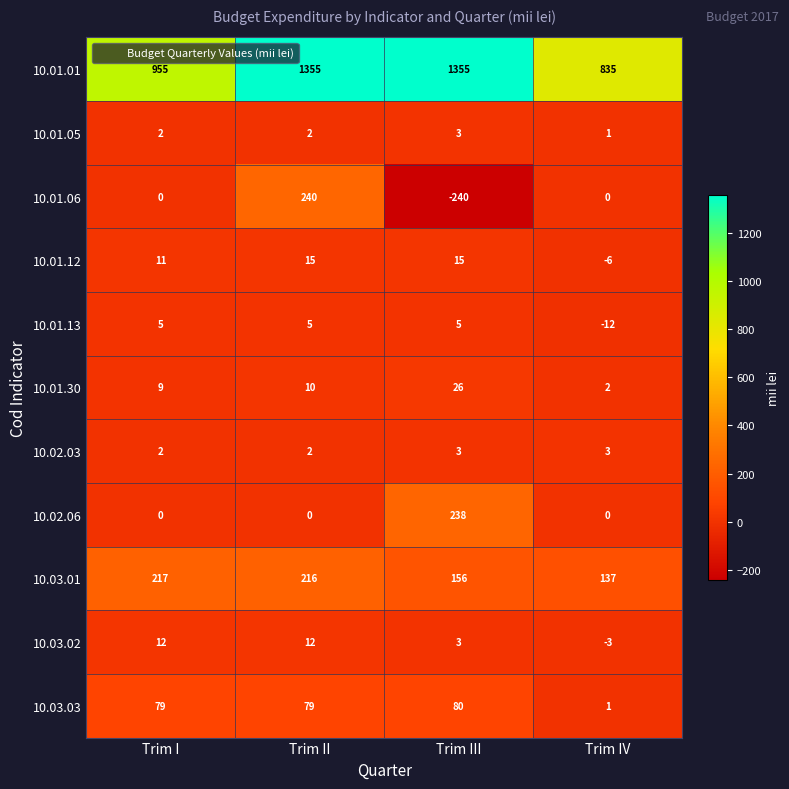

What is the minimum value shown in the chart?

-240